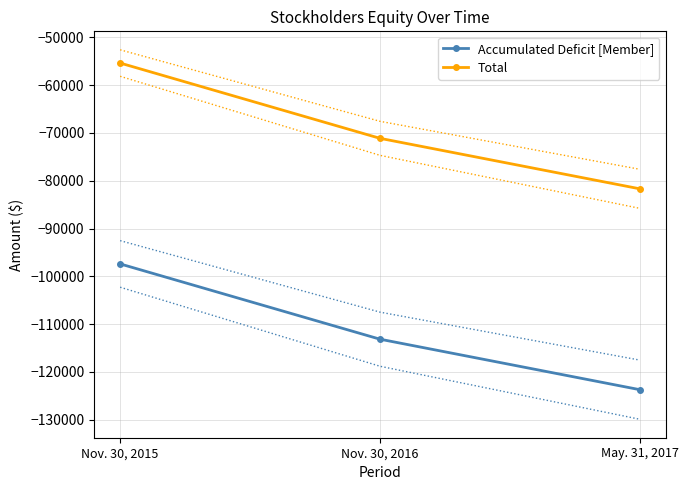

The Total series shows -18638 at May. 31, 2017. True or false?

False